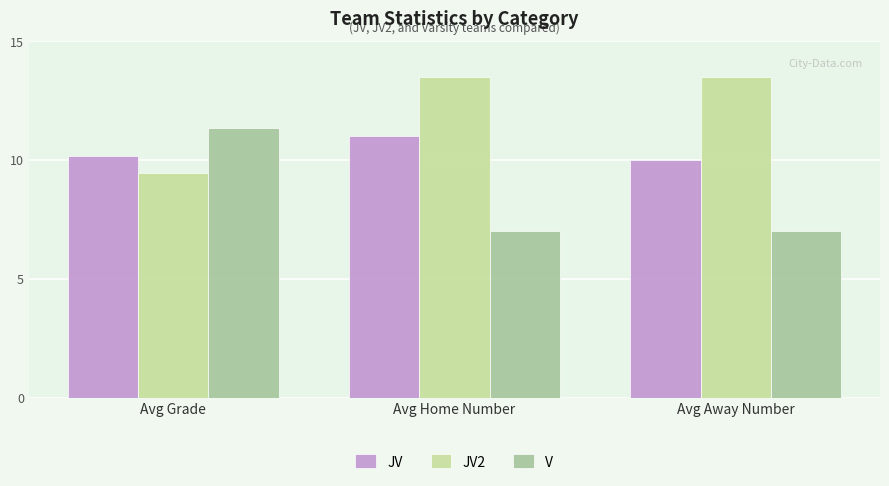

Reading left to right, extract all data points from this chart.

JV: 10.2	11.0	10.0
JV2: 9.4	13.5	13.5
V: 11.4	7.0	7.0